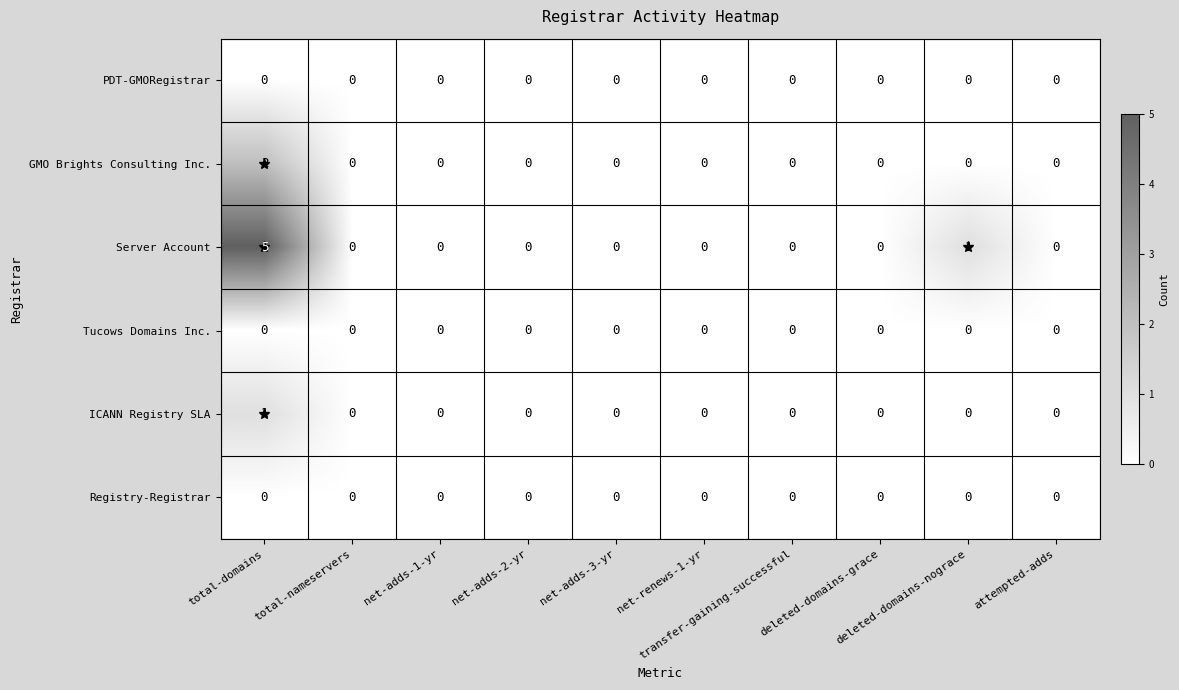

How many GMO Brights Consulting Inc. values are between 0 and 1?

9